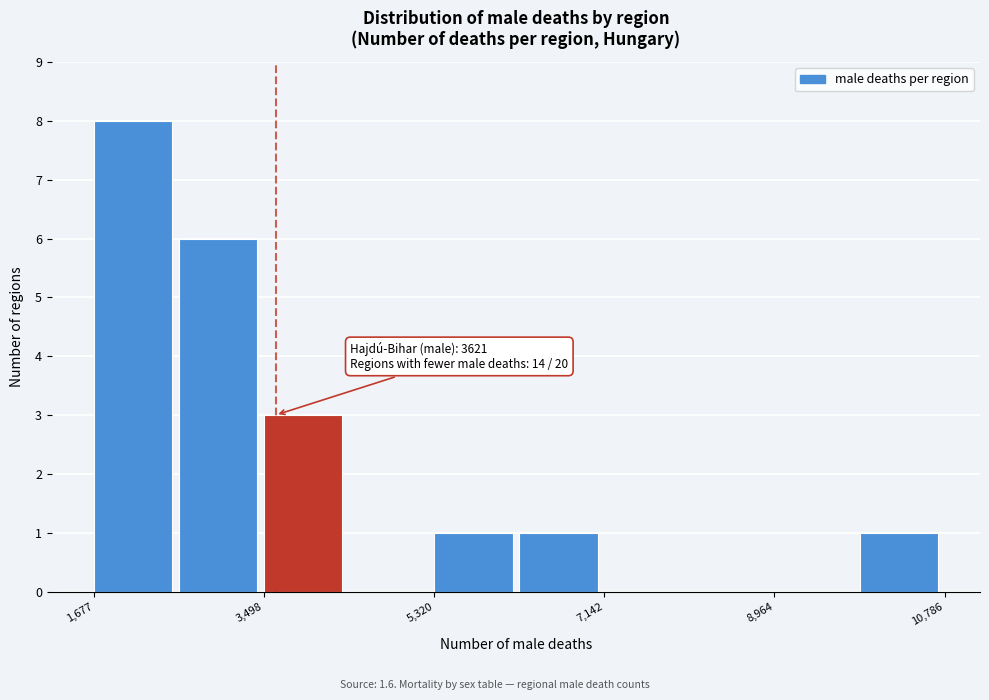

Over which range of the x-axis is the bar tallest?

1600 to 2600